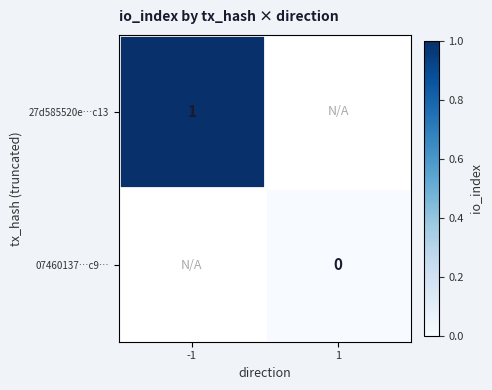

The value of 27d585520e…c13 at -1 is 0. True or false?

False